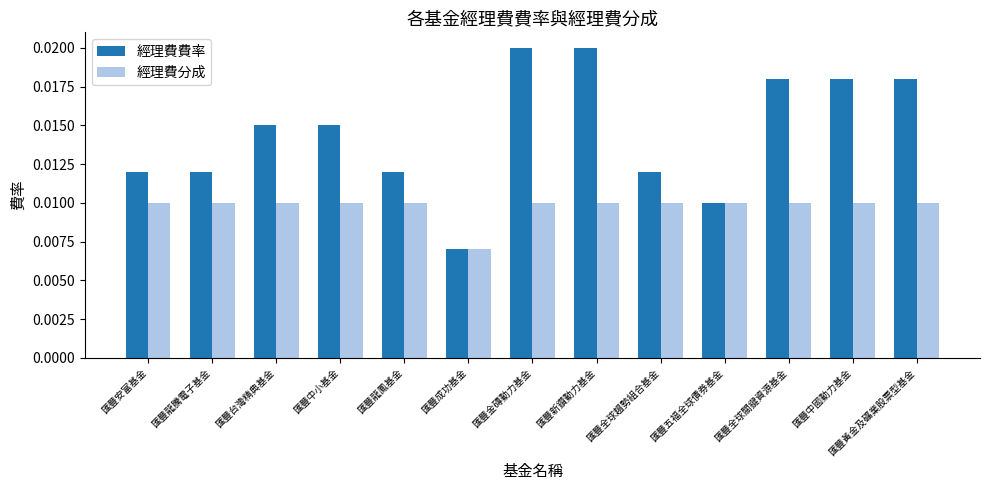

Which series has the largest total across all categories?

經理費費率